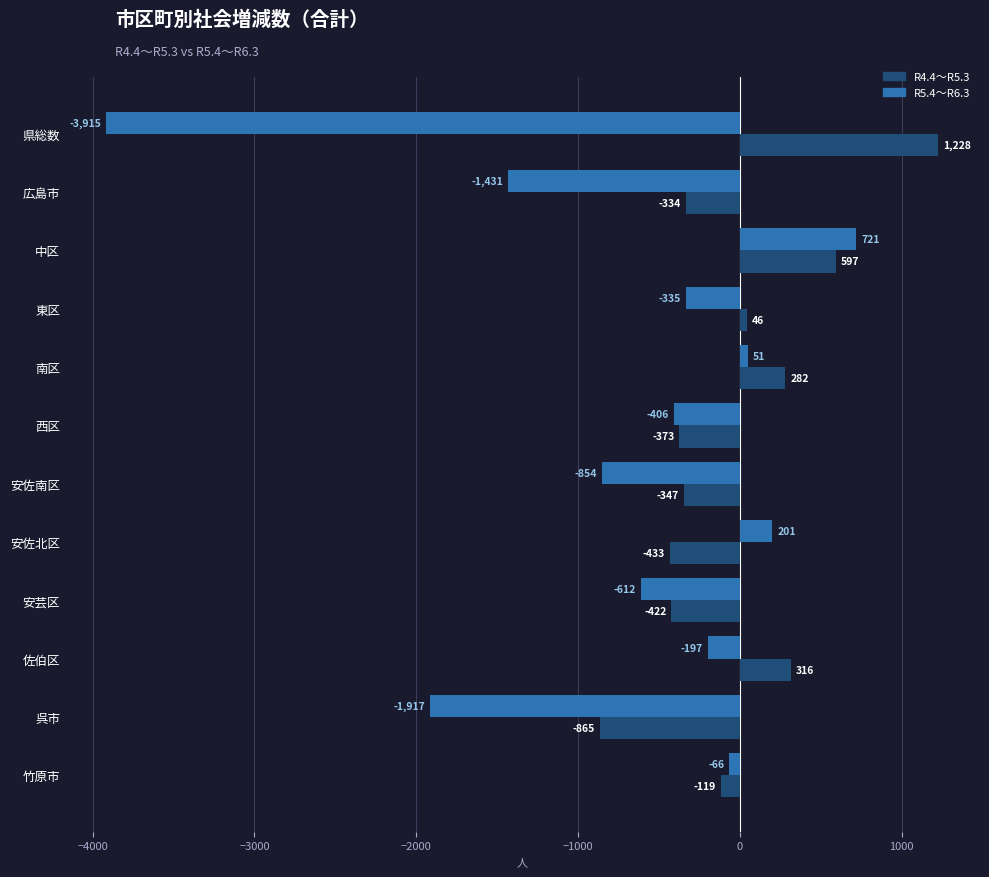

Is the value of R4.4～R5.3 at 安佐南区 greater than the value of R5.4～R6.3 at 東区?

No